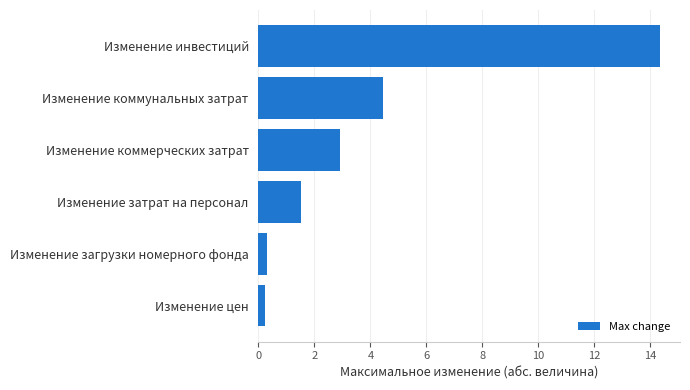

What is the difference between the maximum and minimum values?

14.1